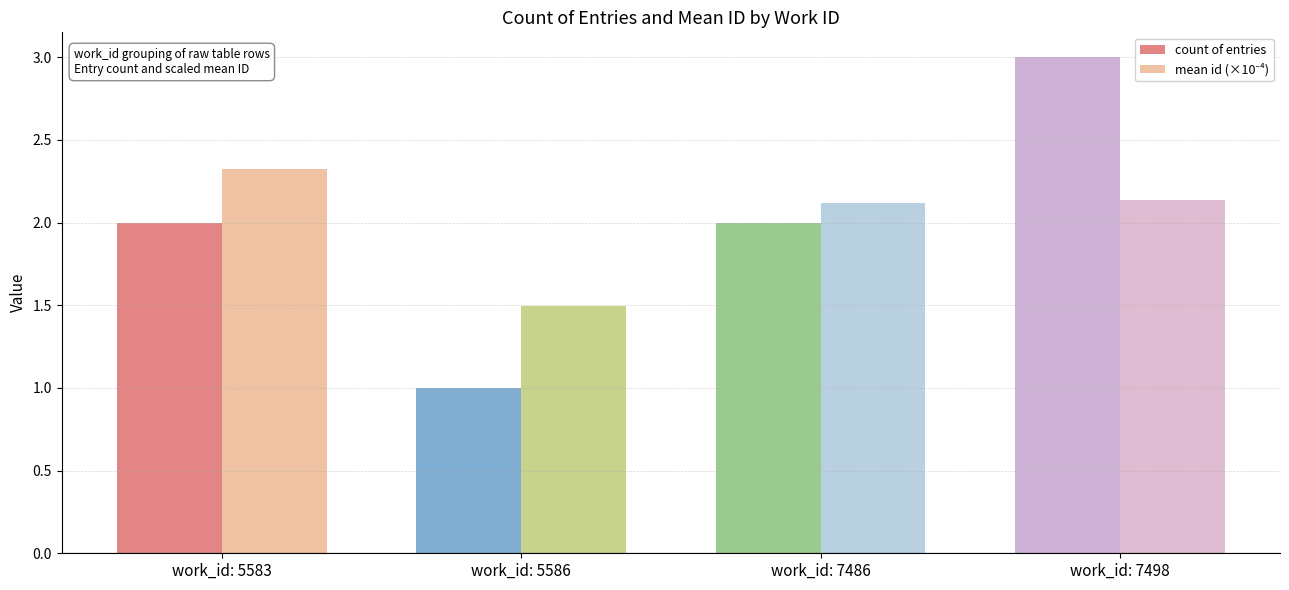

How many data points does each series have?

4